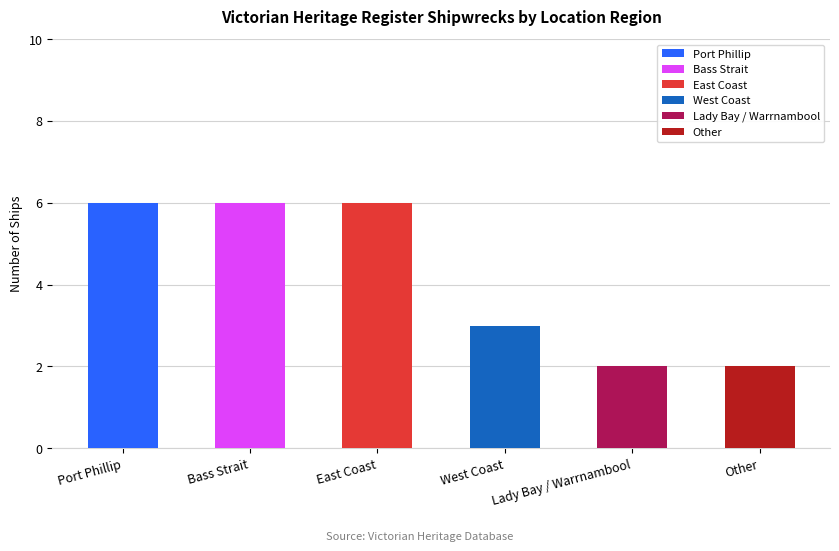

What is the value of the 5th bar from the left?

2